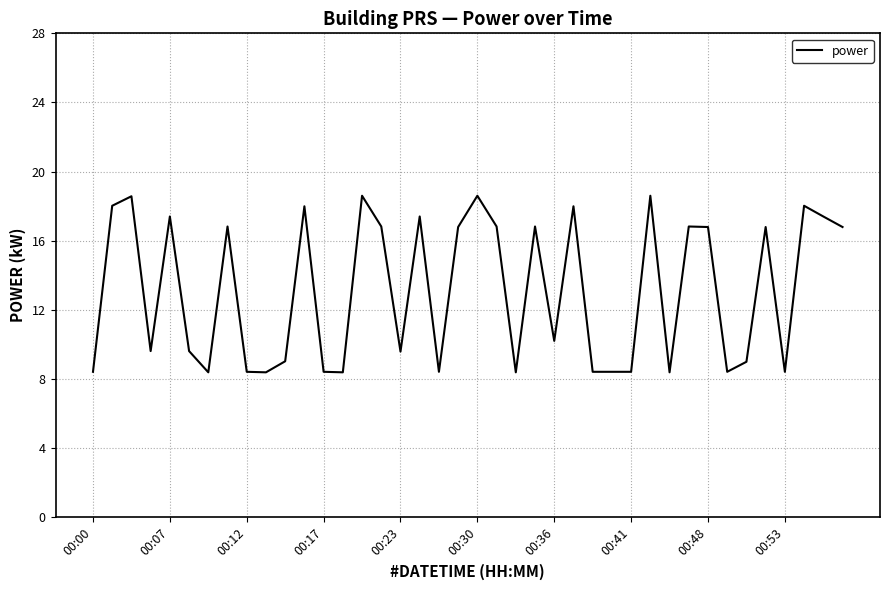

What is the difference between the maximum and minimum values?

10.2